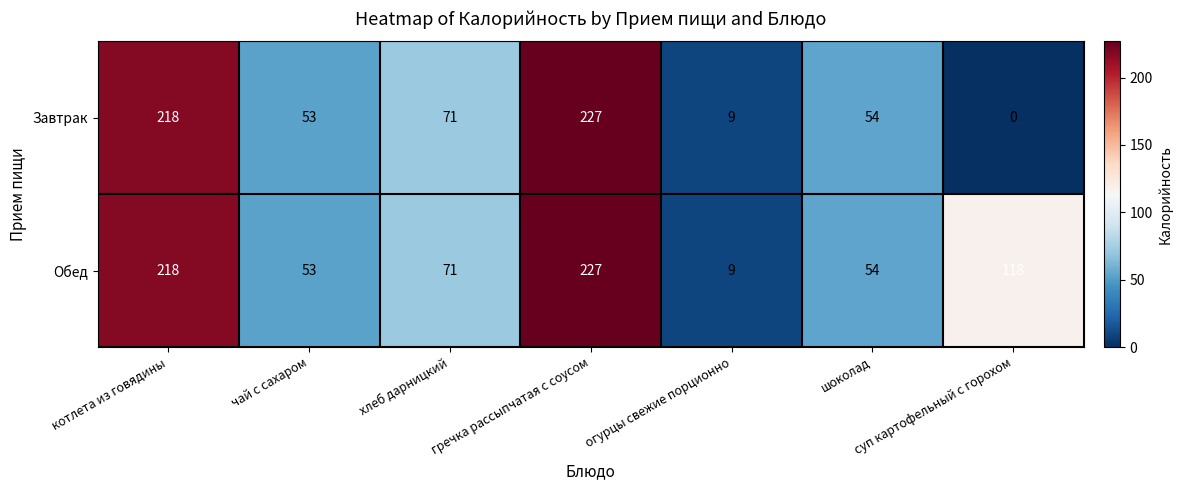

The value of Завтрак at хлеб дарницкий is 103. True or false?

False